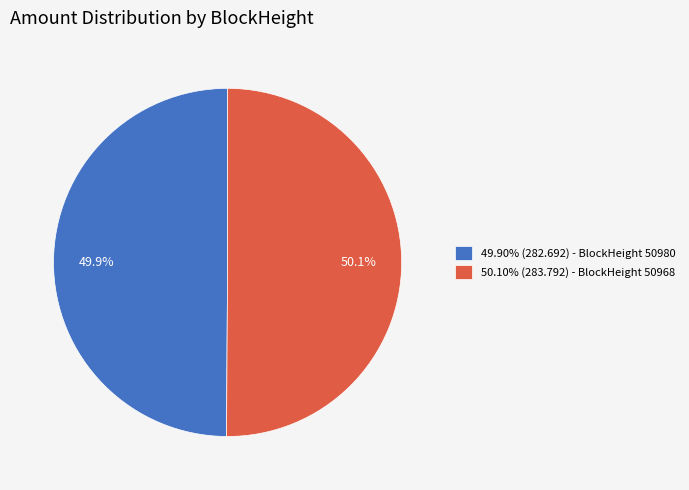

To the nearest percent, what is the average slice percentage?

50%